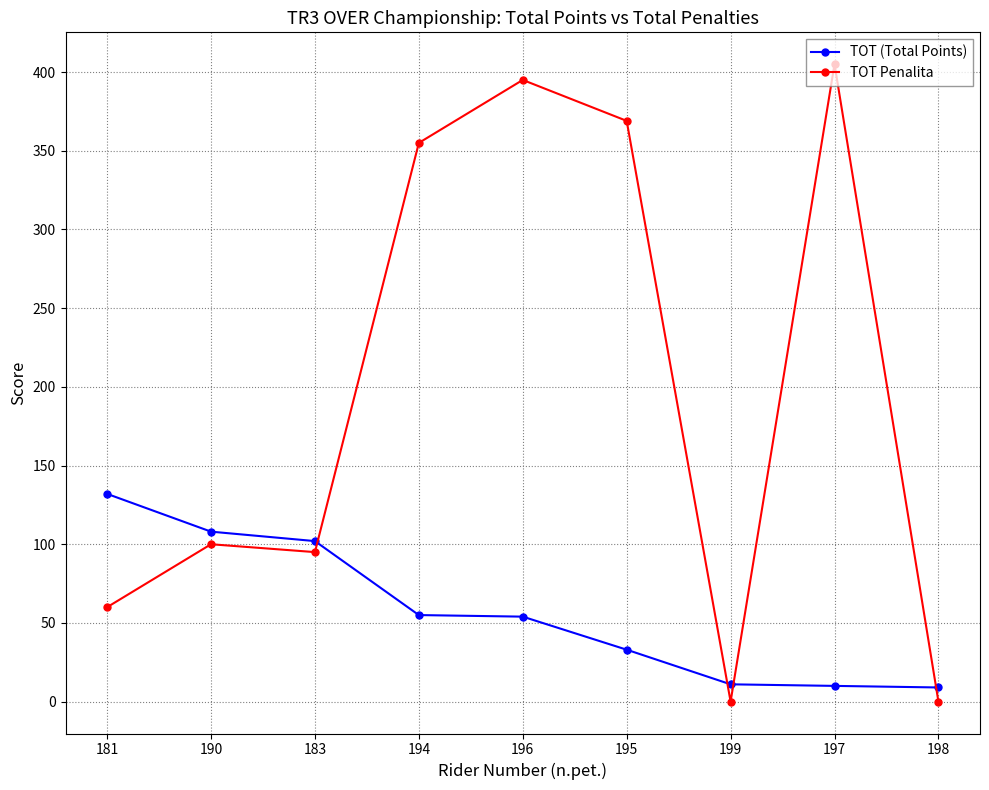

True or false: TOT Penalita and TOT (Total Points) cross at least once.

True